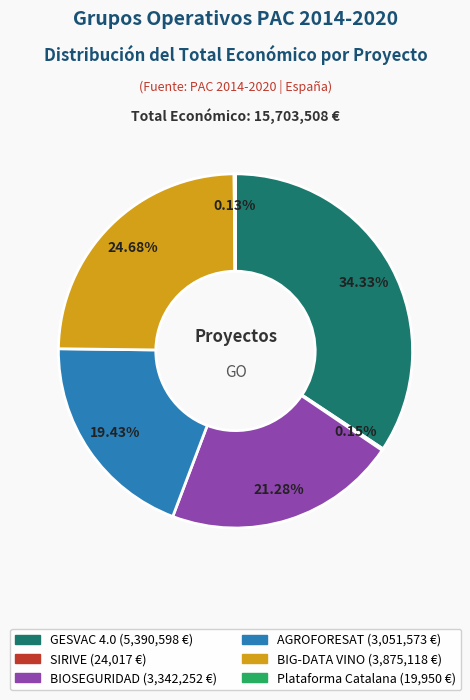

What is the largest slice in the pie chart?

GESVAC 4.0